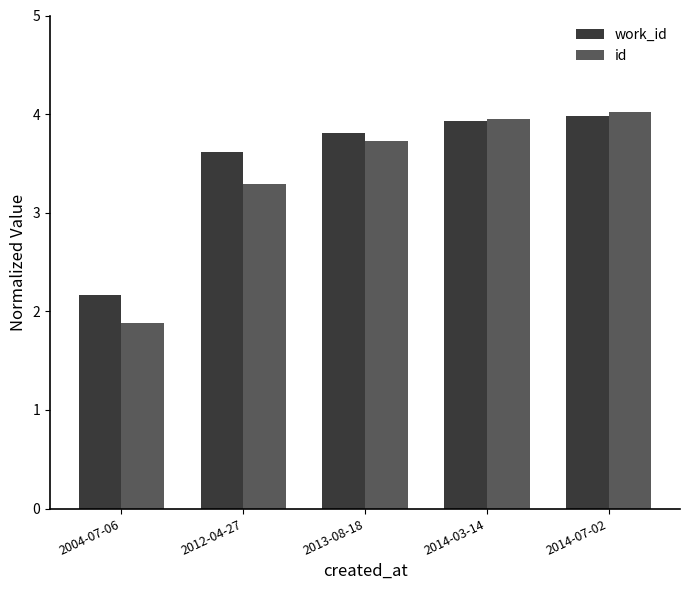

Rank the series by their maximum value, from lowest to highest.

work_id, id